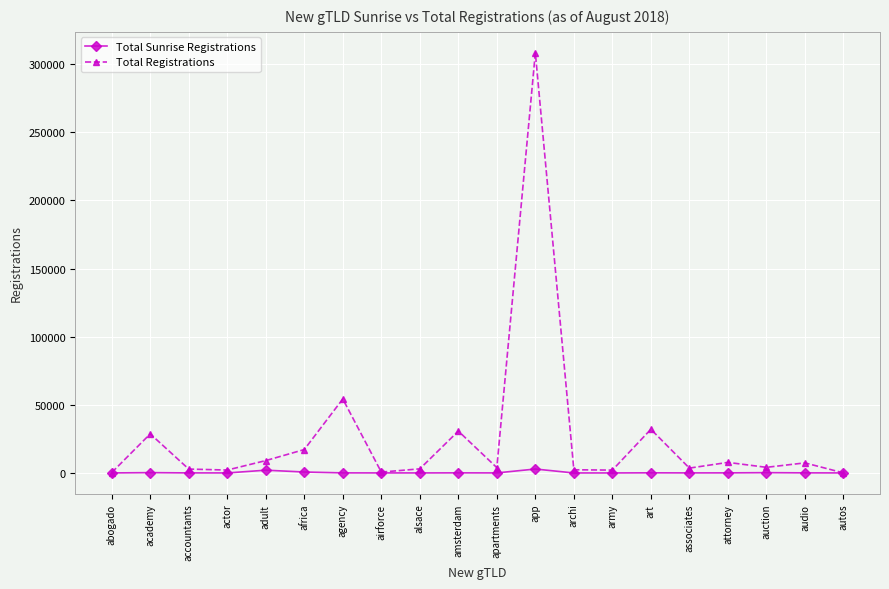

Where is the first local maximum for Total Registrations?

academy